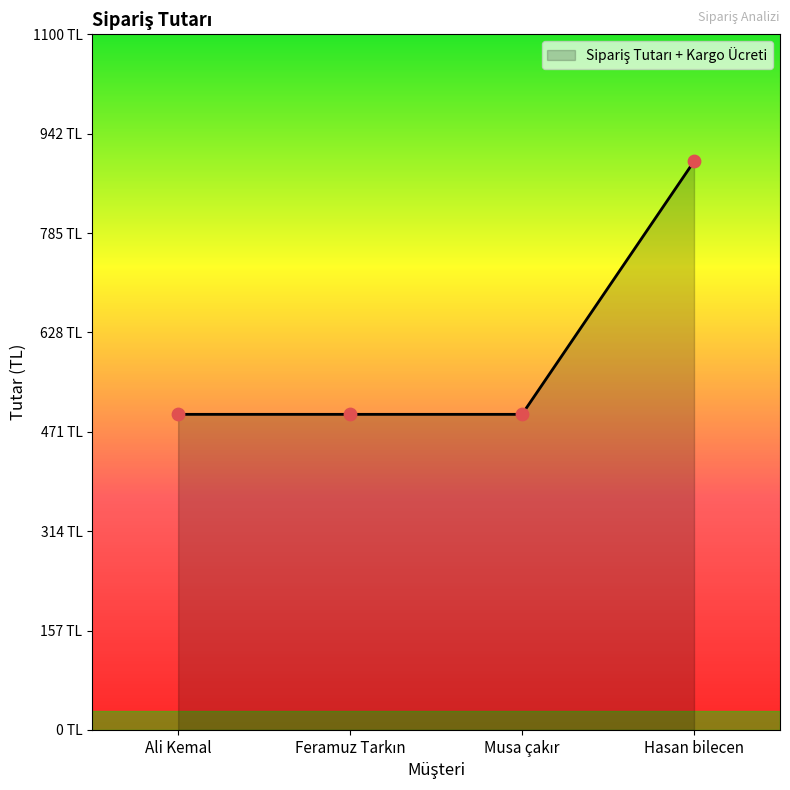

Which has a higher value, Hasan bilecen or Ali Kemal?

Hasan bilecen